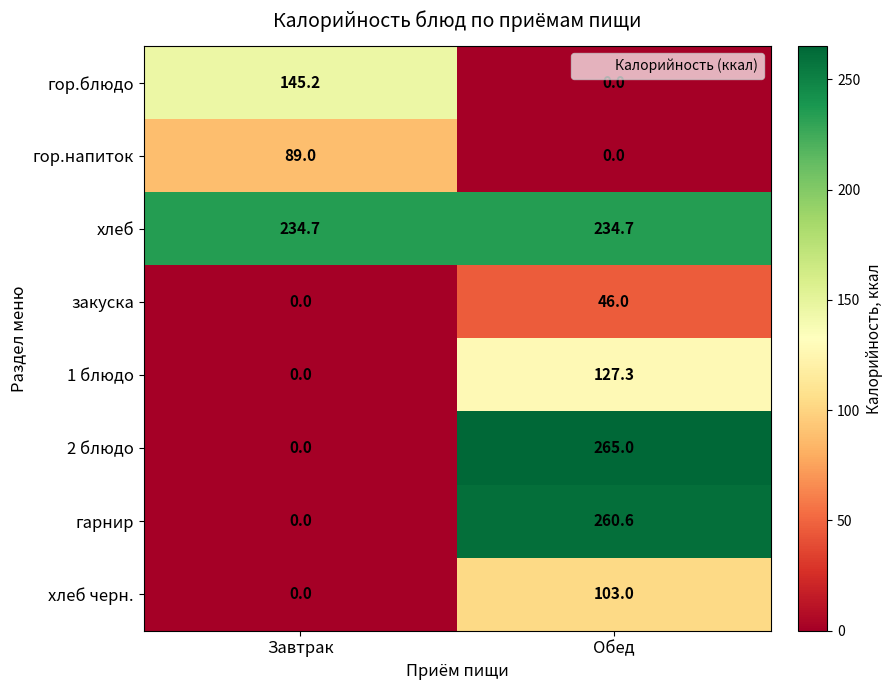

What is the maximum value for хлеб?

234.7